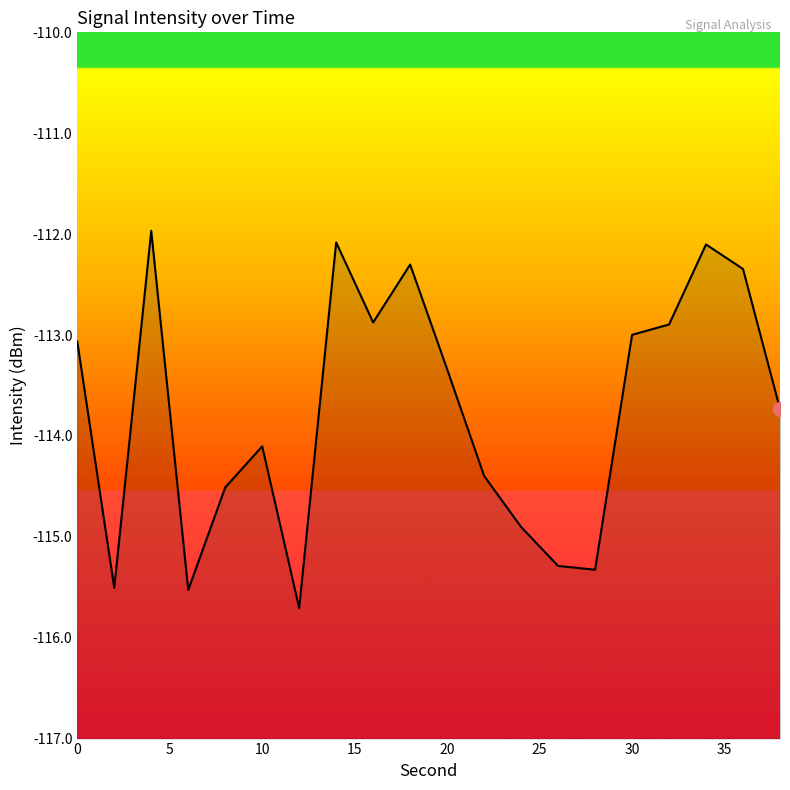

How many categories are shown in the chart?

20